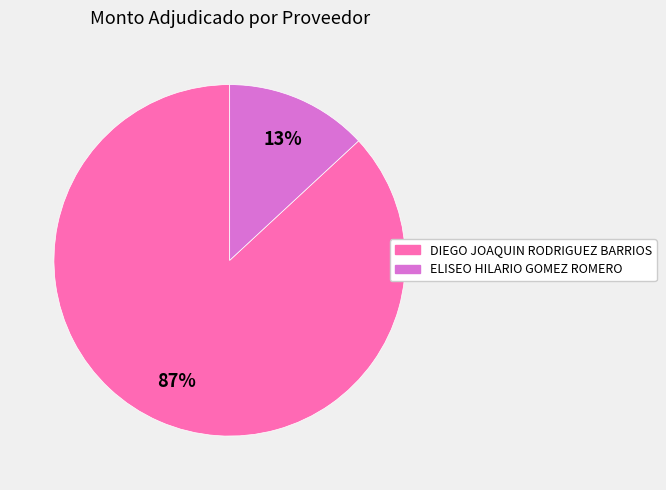

What percentage is the ELISEO HILARIO GOMEZ ROMERO slice, to the nearest percent?

13%